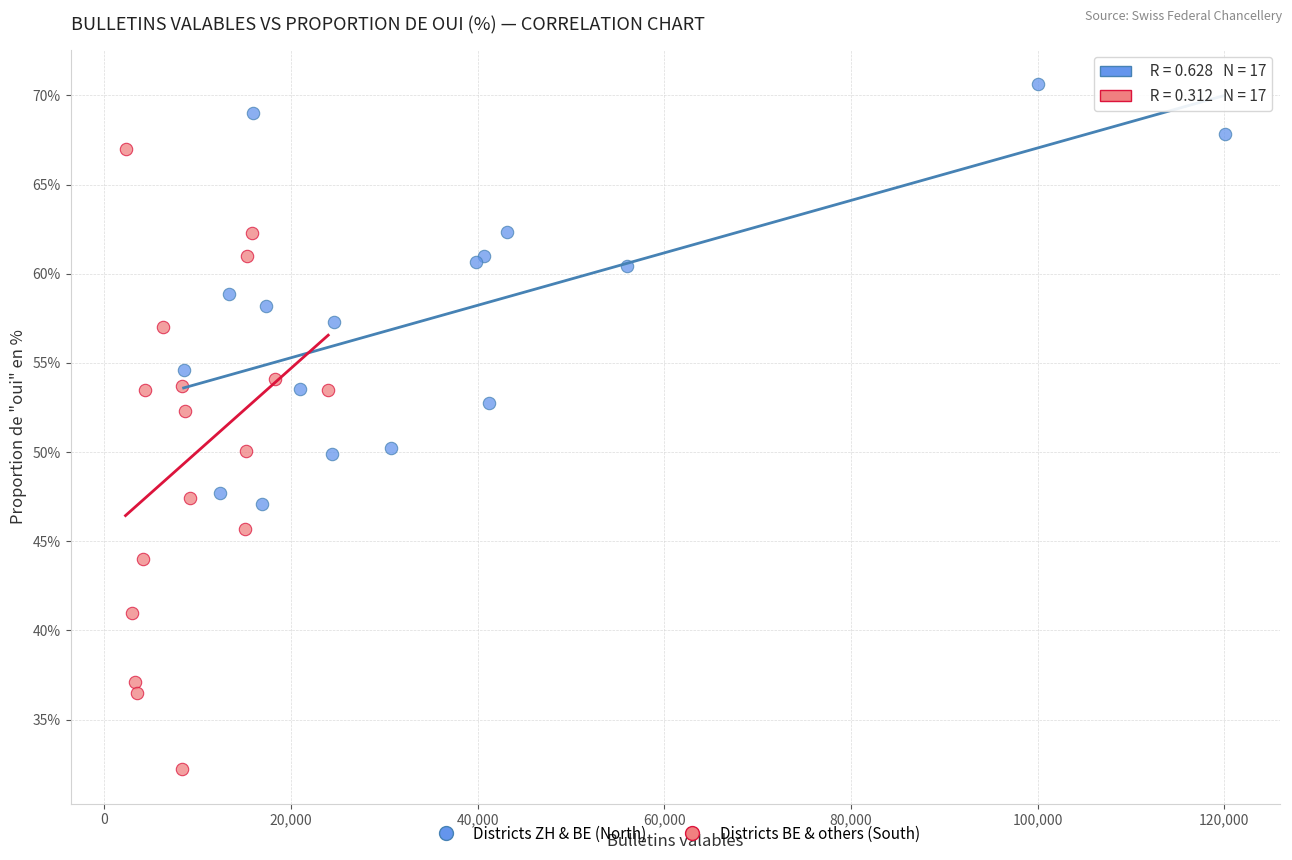

Which series has the widest spread of Y values?

Districts BE & others (South)